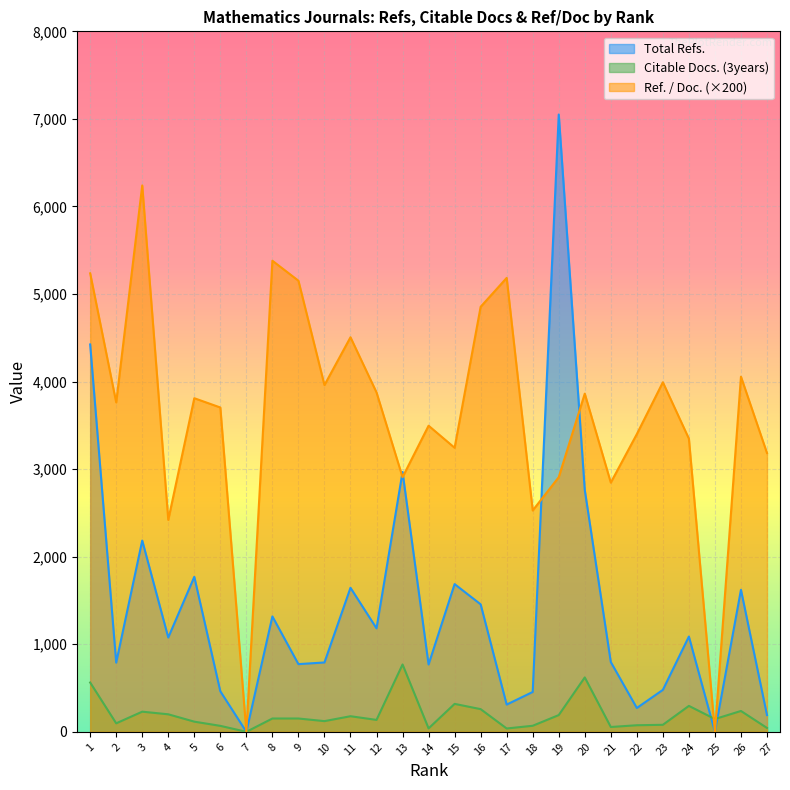

Reading left to right, extract all data points from this chart.

Total Refs.: 1=4424.0	2=790.0	3=2184.0	4=1077.0	5=1770.0	6=463.0	7=0.0	8=1318.0	9=773.0	10=792.0	11=1645.0	12=1182.0	13=2967.0	14=769.0	15=1687.0	16=1456.0	17=311.0	18=455.0	19=7050.0	20=2762.0	21=797.0	22=272.0	23=479.0	24=1088.0	25=0.0	26=1622.0	27=191.0
Citable Docs. (3years): 1=563.0	2=97.0	3=230.0	4=200.0	5=116.0	6=68.0	7=0.0	8=152.0	9=152.0	10=122.0	11=178.0	12=136.0	13=769.0	14=39.0	15=319.0	16=259.0	17=38.0	18=69.0	19=191.0	20=621.0	21=55.0	22=75.0	23=80.0	24=296.0	25=146.0	26=238.0	27=44.0
Ref. / Doc.: 1=5236.0	2=3762.0	3=6240.0	4=2420.0	5=3810.0	6=3704.0	7=0.0	8=5380.0	9=5152.0	10=3960.0	11=4506.0	12=3876.0	13=2908.0	14=3496.0	15=3244.0	16=4854.0	17=5184.0	18=2528.0	19=2908.0	20=3862.0	21=2846.0	22=3400.0	23=3992.0	24=3348.0	25=0.0	26=4056.0	27=3184.0